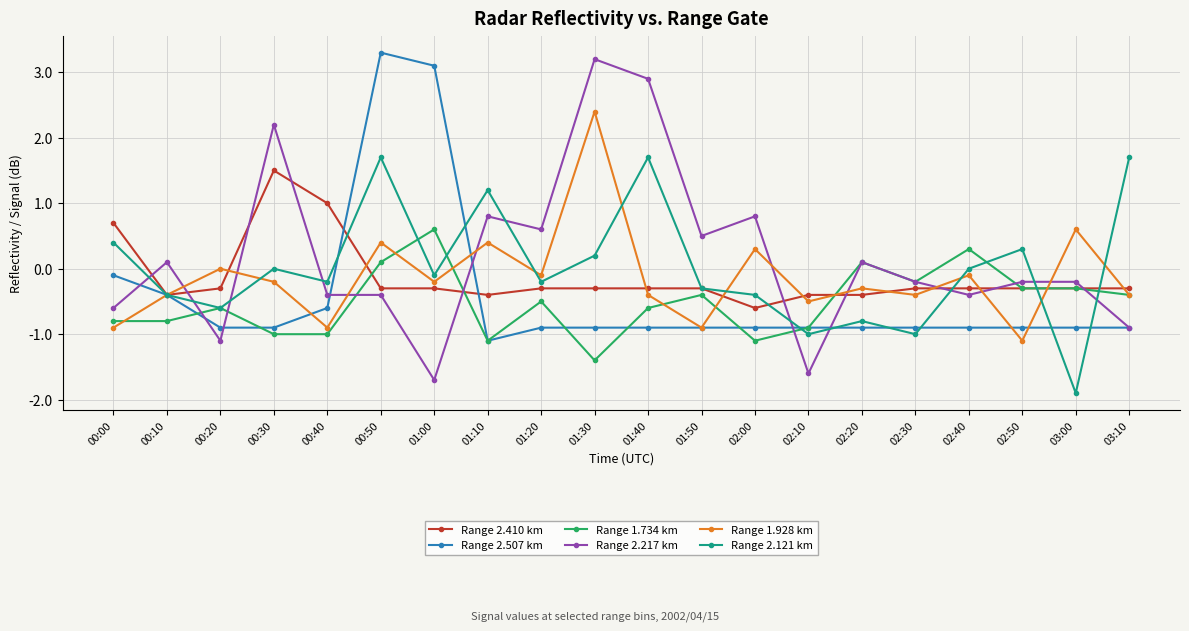

How many values in the Range 2.507 km series exceed 0?

2